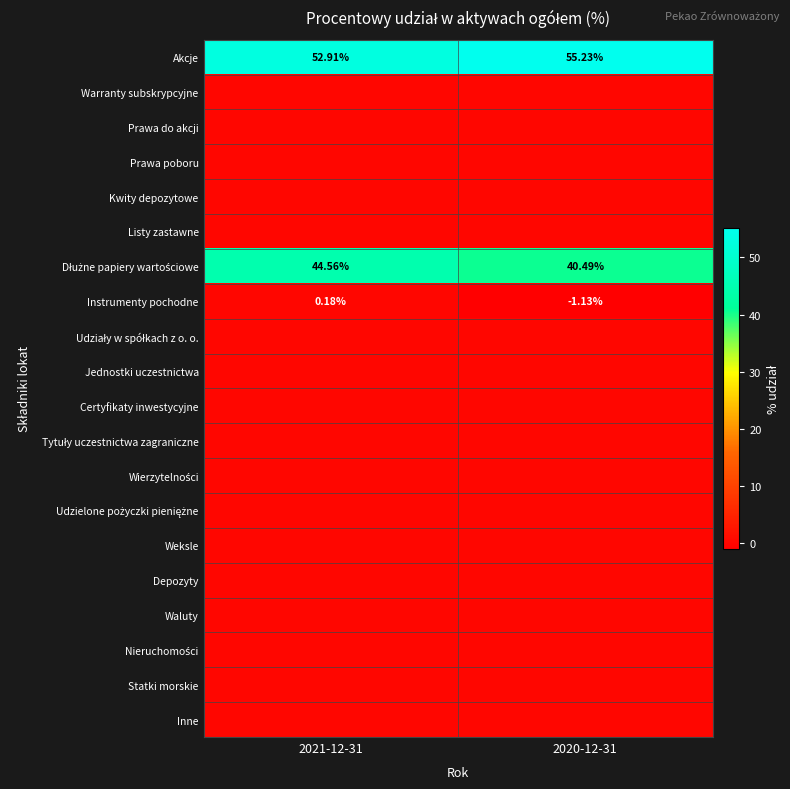

The Certyfikaty inwestycyjne series shows 0.0 at 2021-12-31. True or false?

True